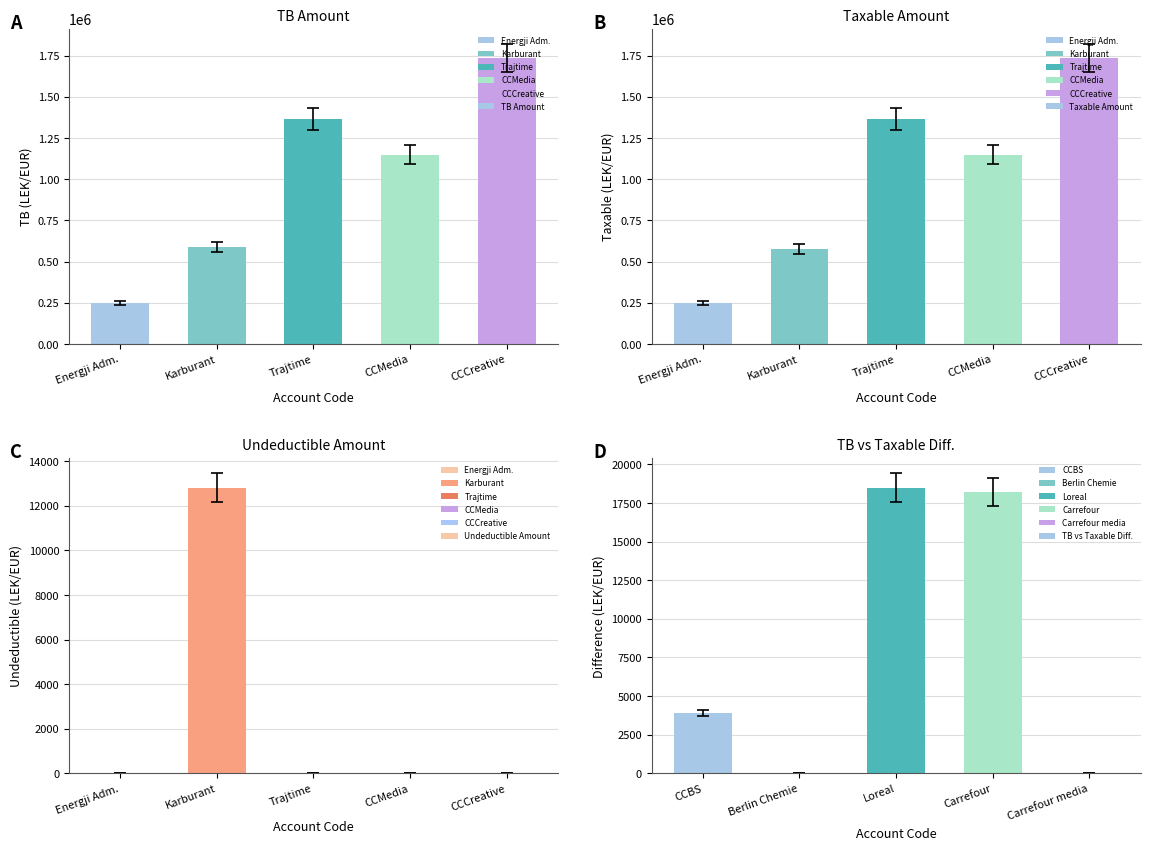

How many data points does each series have?

5